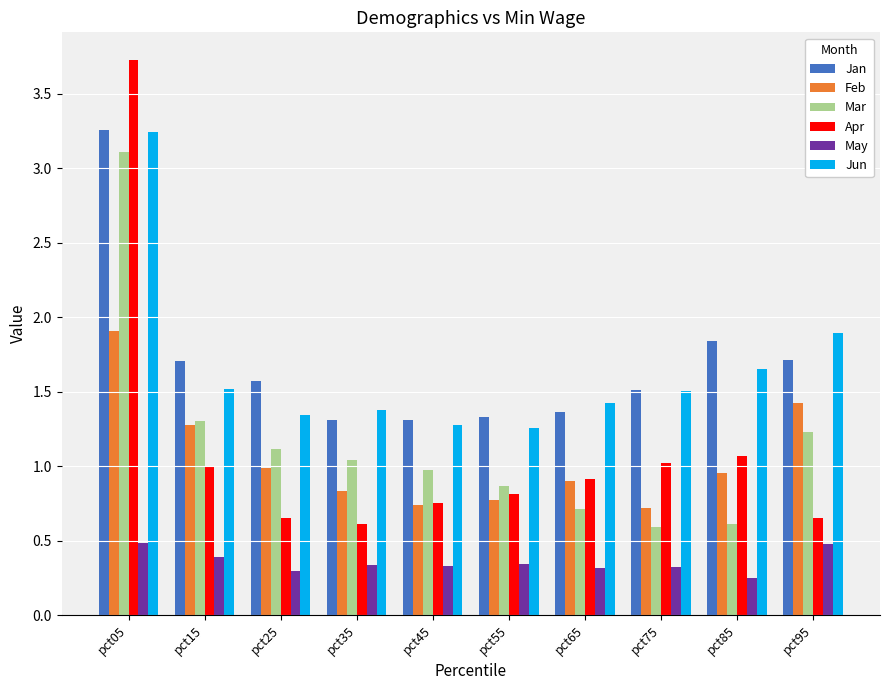

What are all the series names shown in the legend?

Jan, Feb, Mar, Apr, May, Jun